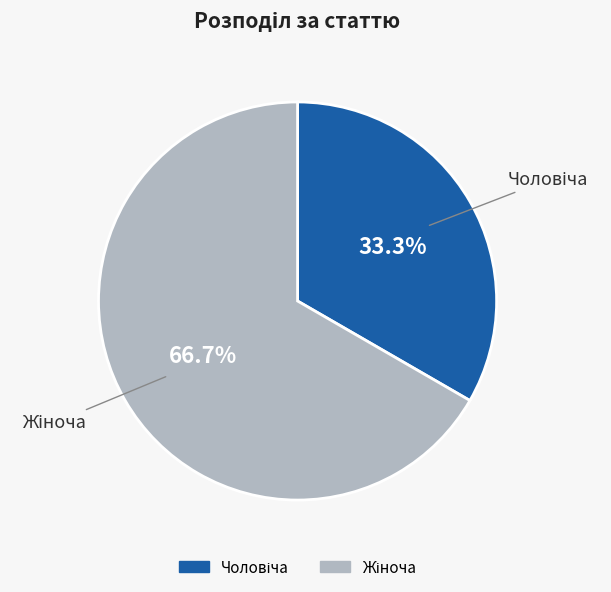

Does any single category account for the majority?

Yes